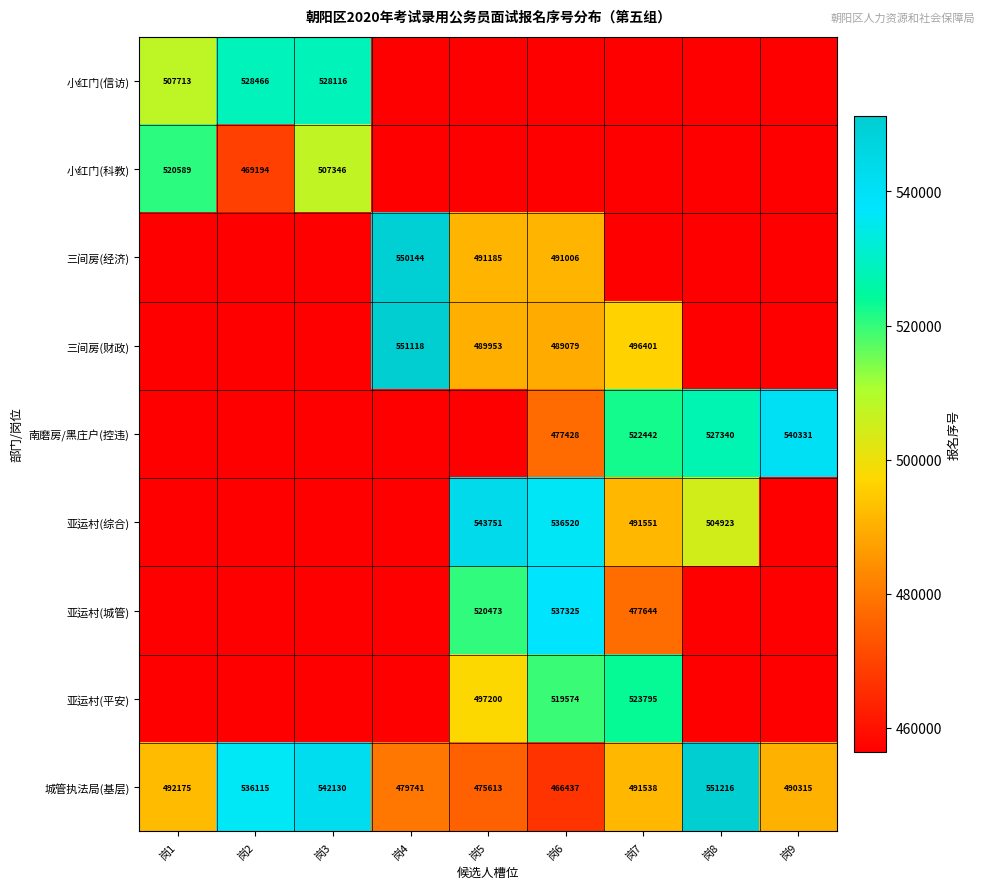

True or false: 小红门(信访) has a value of 528116 at 岗3.

True